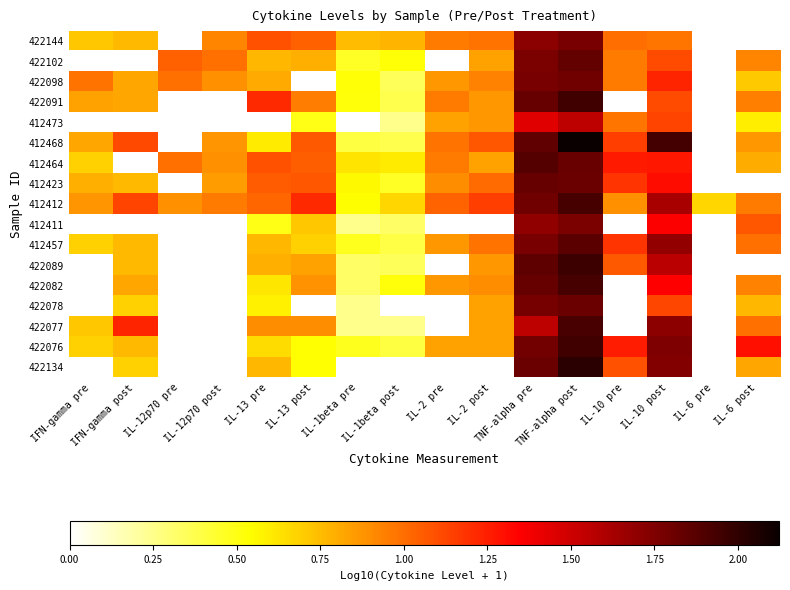

What is the difference between the highest and lowest values at IL-13 pre?

1.2